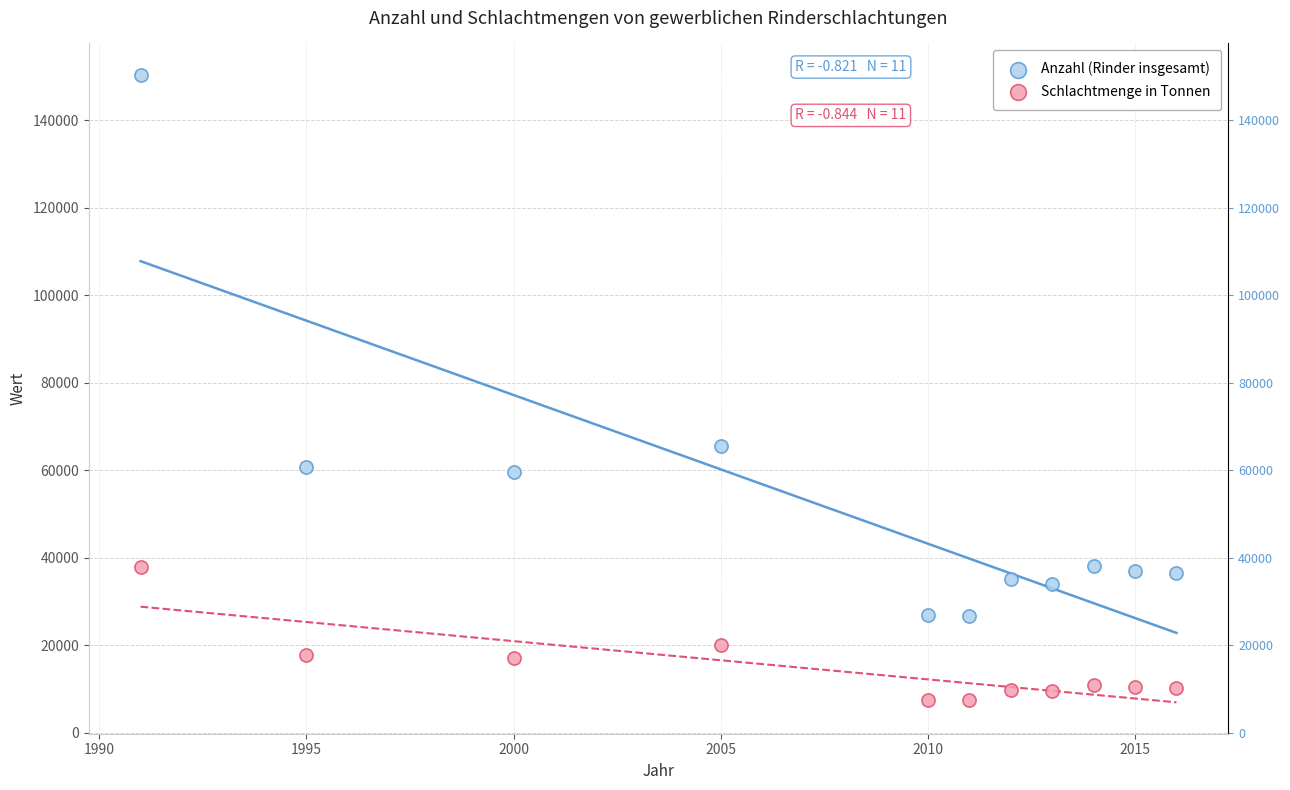

Which series reaches the maximum Y coordinate?

Anzahl (Rinder insgesamt)